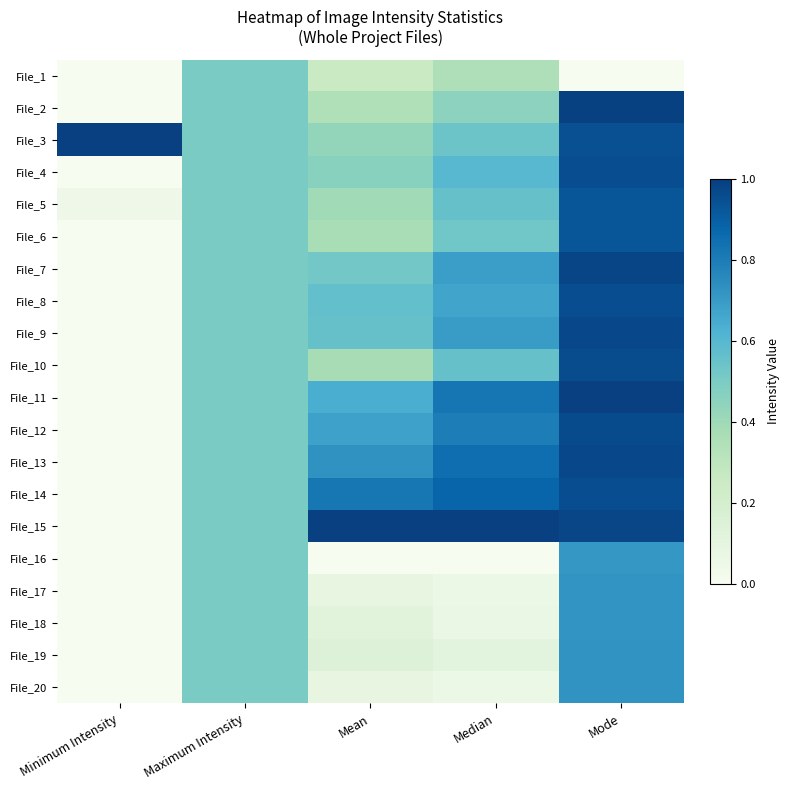

Reading left to right, list all the values displayed in this chart.

File_1: Minimum Intensity=0.0	Maximum Intensity=0.5	Mean=0.3	Median=0.3	Mode=0.0
File_2: Minimum Intensity=0.0	Maximum Intensity=0.5	Mean=0.3	Median=0.4	Mode=1.0
File_3: Minimum Intensity=1.0	Maximum Intensity=0.5	Mean=0.4	Median=0.5	Mode=0.9
File_4: Minimum Intensity=0.0	Maximum Intensity=0.5	Mean=0.5	Median=0.6	Mode=1.0
File_5: Minimum Intensity=0.0	Maximum Intensity=0.5	Mean=0.4	Median=0.6	Mode=0.9
File_6: Minimum Intensity=0.0	Maximum Intensity=0.5	Mean=0.4	Median=0.5	Mode=0.9
File_7: Minimum Intensity=0.0	Maximum Intensity=0.5	Mean=0.5	Median=0.7	Mode=1.0
File_8: Minimum Intensity=0.0	Maximum Intensity=0.5	Mean=0.6	Median=0.7	Mode=1.0
File_9: Minimum Intensity=0.0	Maximum Intensity=0.5	Mean=0.6	Median=0.7	Mode=1.0
File_10: Minimum Intensity=0.0	Maximum Intensity=0.5	Mean=0.4	Median=0.6	Mode=1.0
File_11: Minimum Intensity=0.0	Maximum Intensity=0.5	Mean=0.6	Median=0.8	Mode=1.0
File_12: Minimum Intensity=0.0	Maximum Intensity=0.5	Mean=0.7	Median=0.8	Mode=1.0
File_13: Minimum Intensity=0.0	Maximum Intensity=0.5	Mean=0.7	Median=0.8	Mode=1.0
File_14: Minimum Intensity=0.0	Maximum Intensity=0.5	Mean=0.8	Median=0.9	Mode=1.0
File_15: Minimum Intensity=0.0	Maximum Intensity=0.5	Mean=1.0	Median=1.0	Mode=1.0
File_16: Minimum Intensity=0.0	Maximum Intensity=0.5	Mean=0.0	Median=0.0	Mode=0.7
File_17: Minimum Intensity=0.0	Maximum Intensity=0.5	Mean=0.1	Median=0.1	Mode=0.7
File_18: Minimum Intensity=0.0	Maximum Intensity=0.5	Mean=0.1	Median=0.1	Mode=0.7
File_19: Minimum Intensity=0.0	Maximum Intensity=0.5	Mean=0.1	Median=0.1	Mode=0.7
File_20: Minimum Intensity=0.0	Maximum Intensity=0.5	Mean=0.1	Median=0.1	Mode=0.7